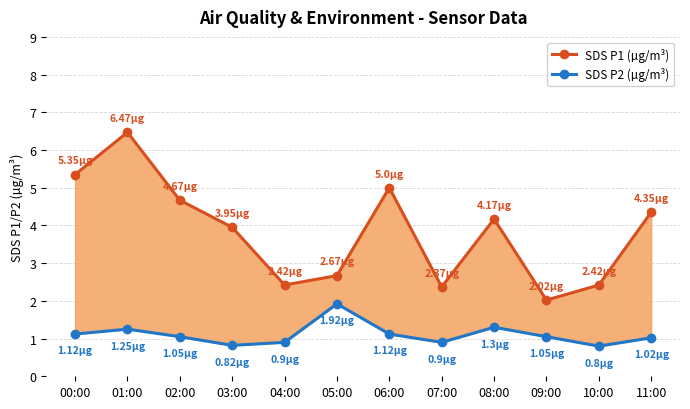

Which series changed the most between 03:00 and 07:00?

SDS P1 (µg/m³)